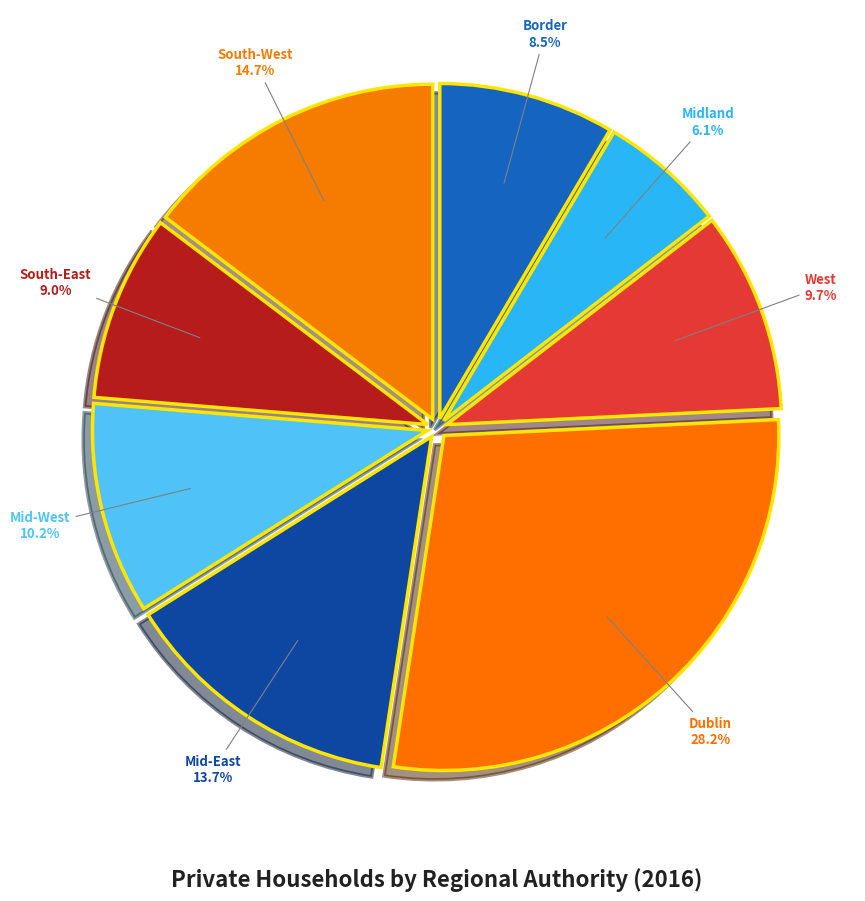

To the nearest percent, what is the difference between the largest and smallest slice percentages?

22%